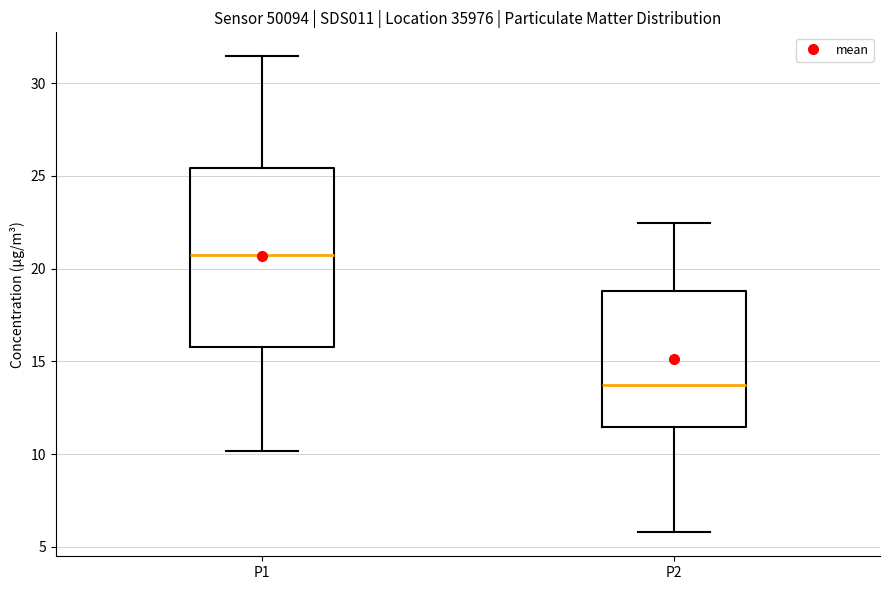

Reading left to right, read every box against the y-axis: the position of its median line, the range the box covers, and the ends of its whiskers. The values are not printed on the chart, so give them approximately, as read against the axis.

P1: median 20.5, box 16.0 to 25.5, whiskers 10.0 to 31.5
P2: median 13.5, box 11.5 to 19.0, whiskers 6.0 to 22.5